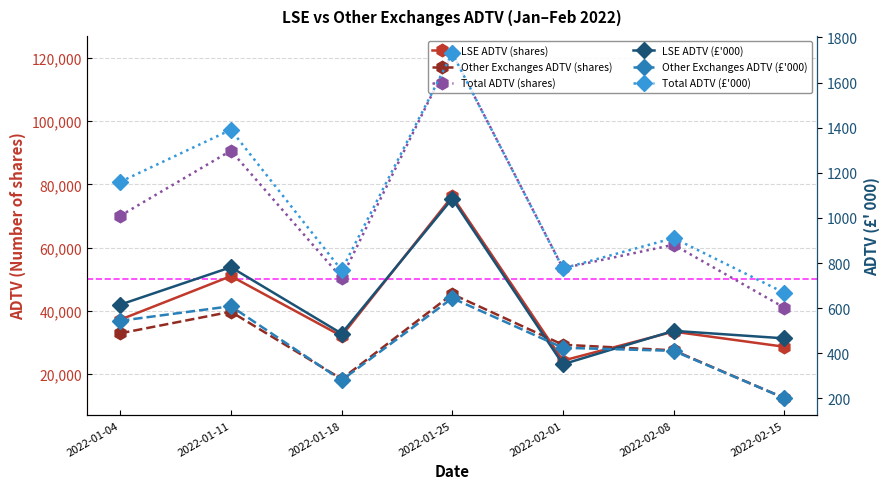

At which category does the chart reach its minimum across all series?

2022-02-15